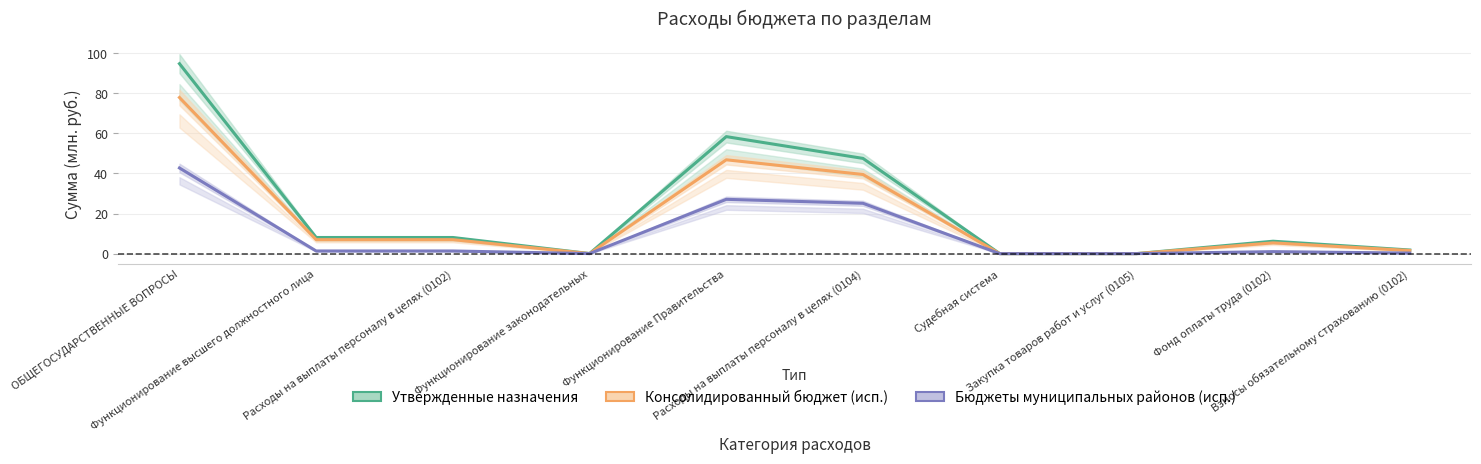

What is the maximum value shown in the chart?

94.7